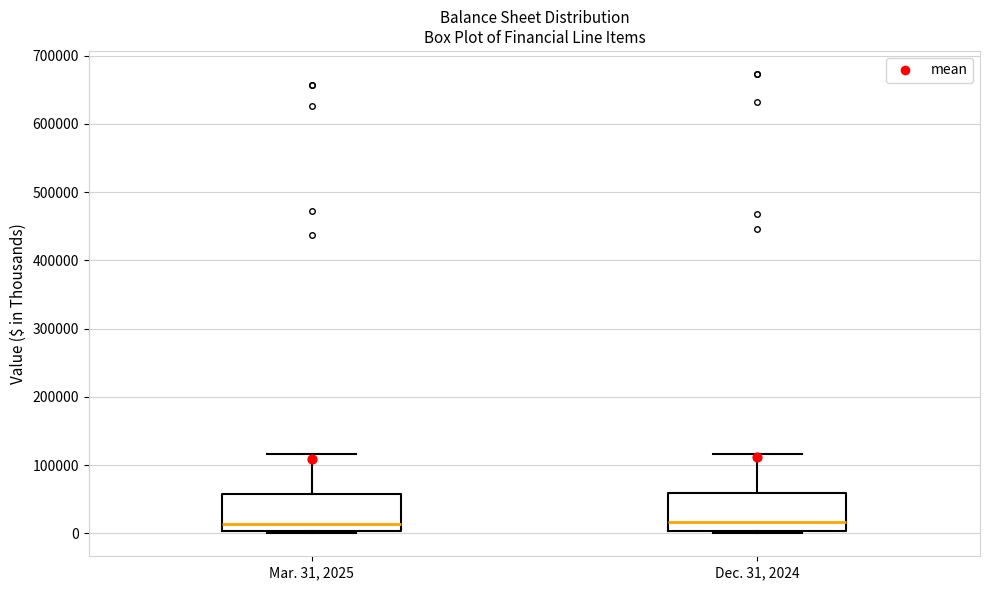

Reading left to right, read every box against the y-axis: the position of its median line, the range the box covers, and the ends of its whiskers. The values are not printed on the chart, so give them approximately, as read against the axis.

Mar. 31, 2025: median 10000, box 0 to 60000, whiskers 0 (just below the box's lower edge) to 120000
Dec. 31, 2024: median 20000, box 0 to 60000, whiskers 0 (just below the box's lower edge) to 120000